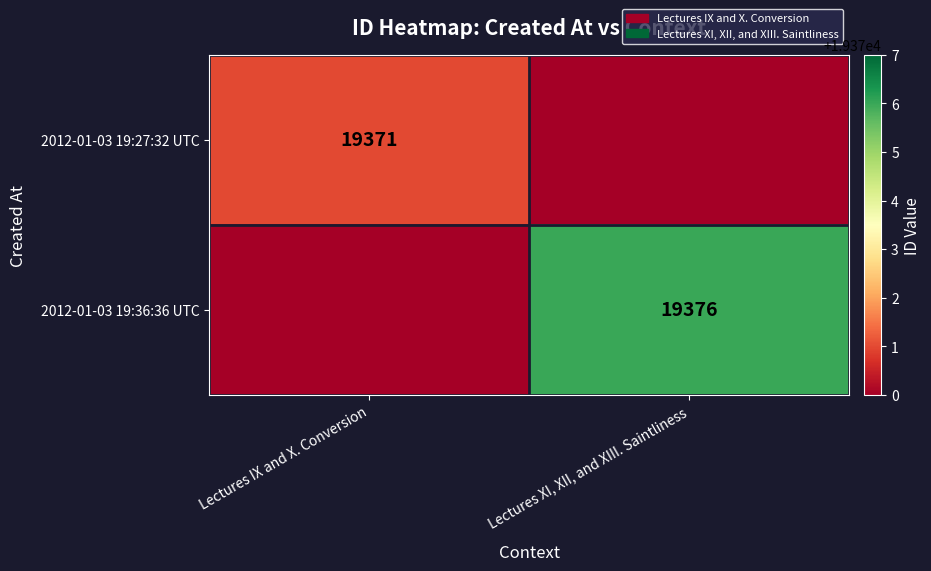

The value of 2012-01-03 19:27:32 UTC at Lectures IX and X. Conversion is 33055. True or false?

False